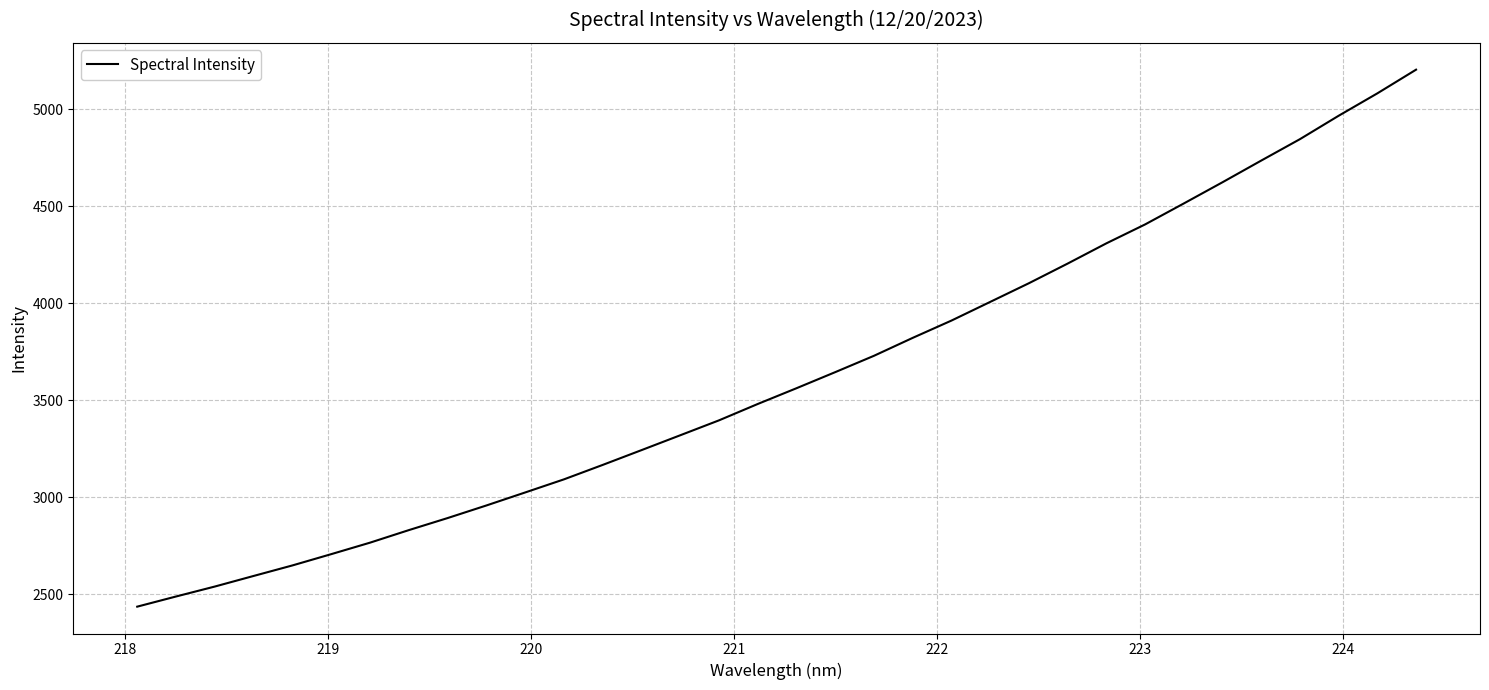

Does the chart display data point markers on the line(s)?

No